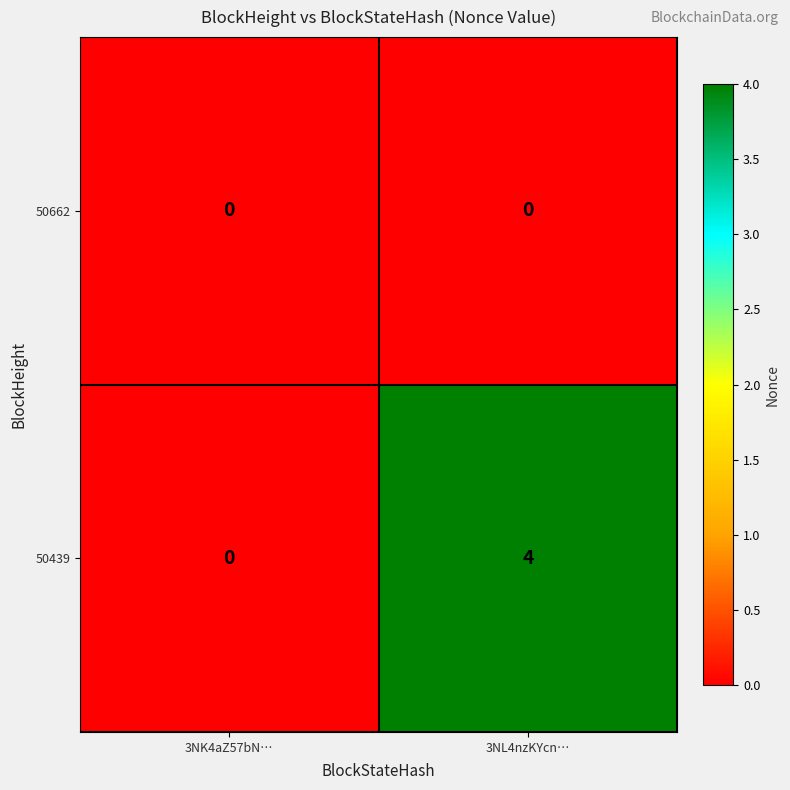

At how many categories does at least one series exceed 3?

1